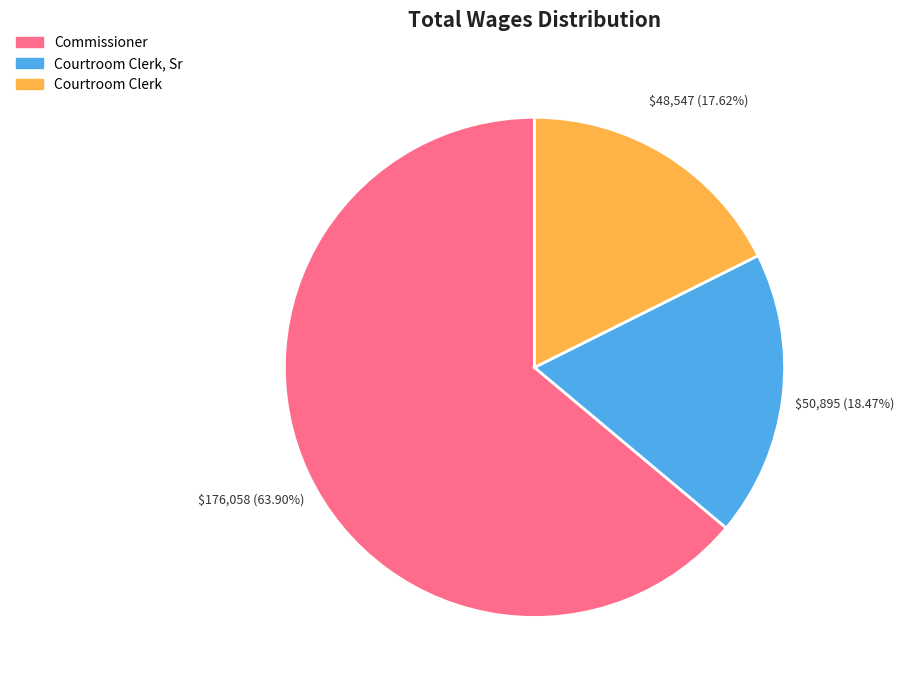

How many segments does this pie chart have?

3